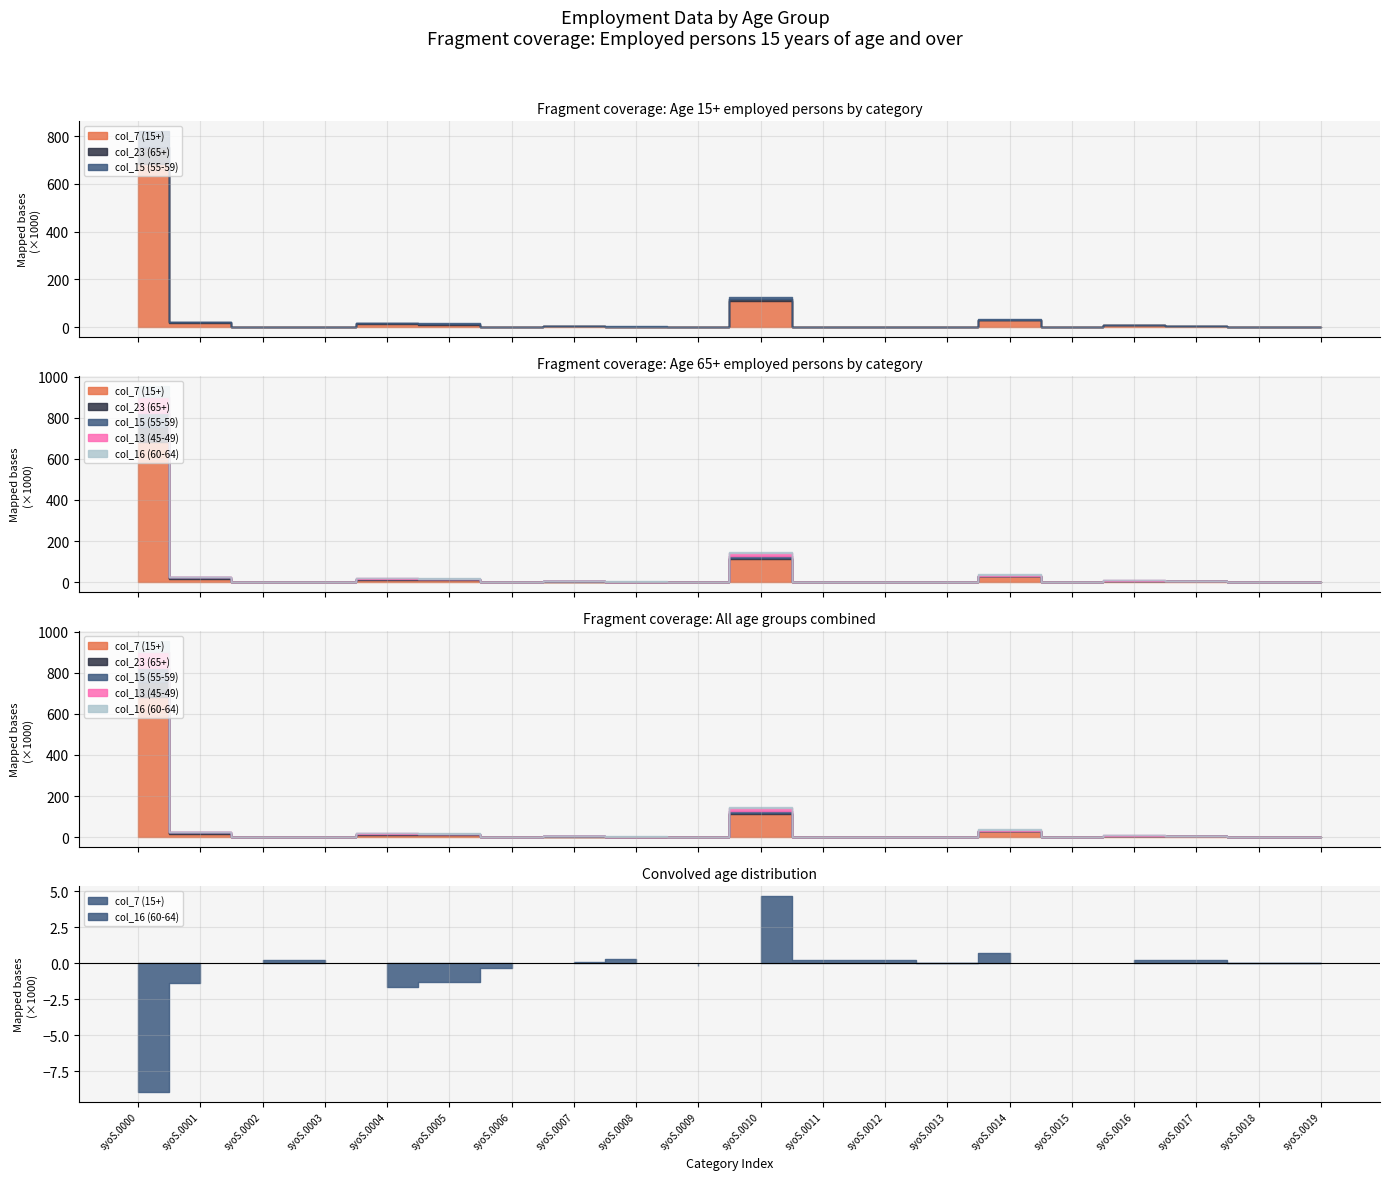

Is the value of col_13 (45-49) at syoS.0013 greater than the value of col_16 (60-64) at syoS.0013?

No